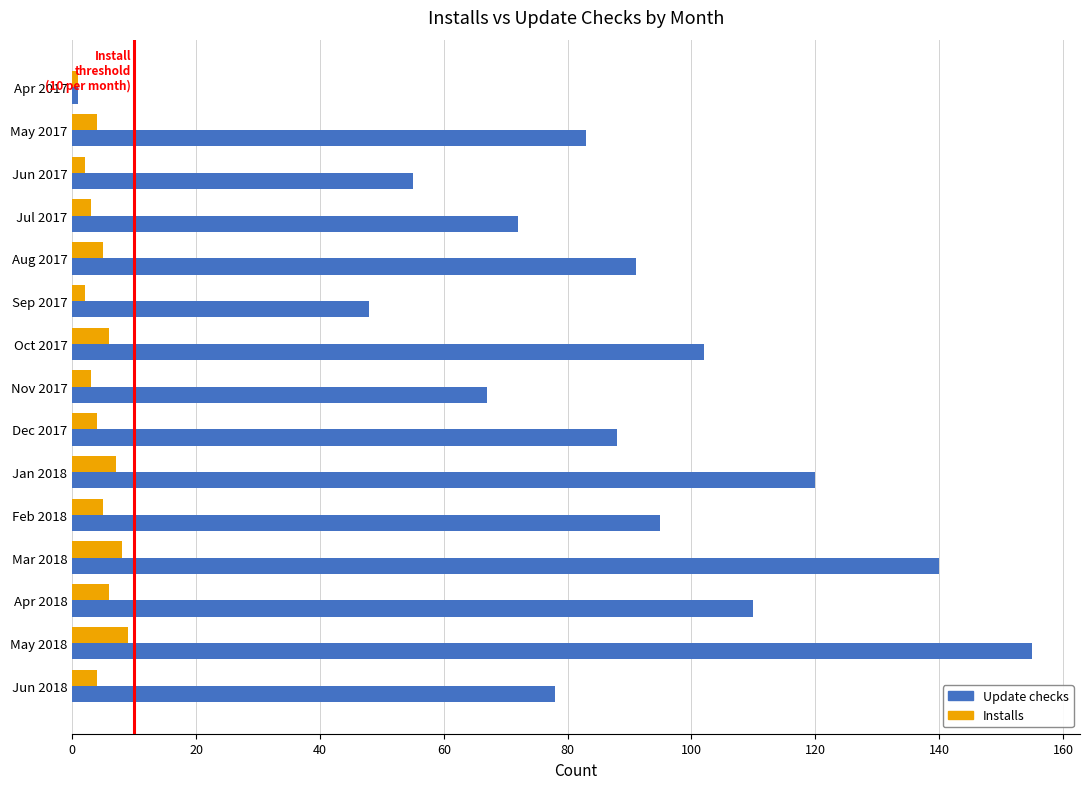

What is the difference between the second highest and second lowest values in the Update checks series?

92